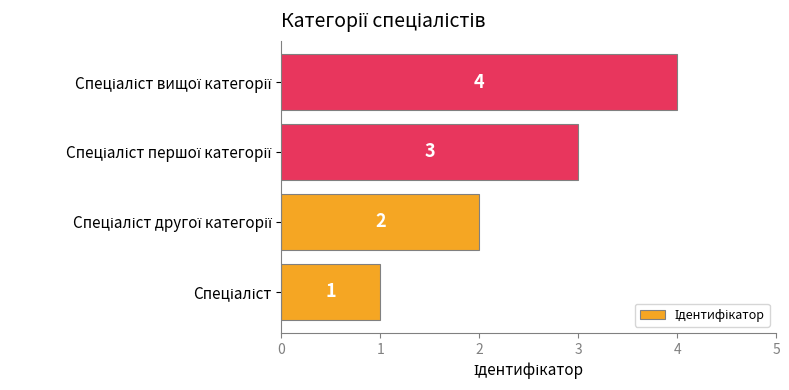

Count the values in the range 2 to 4.

3